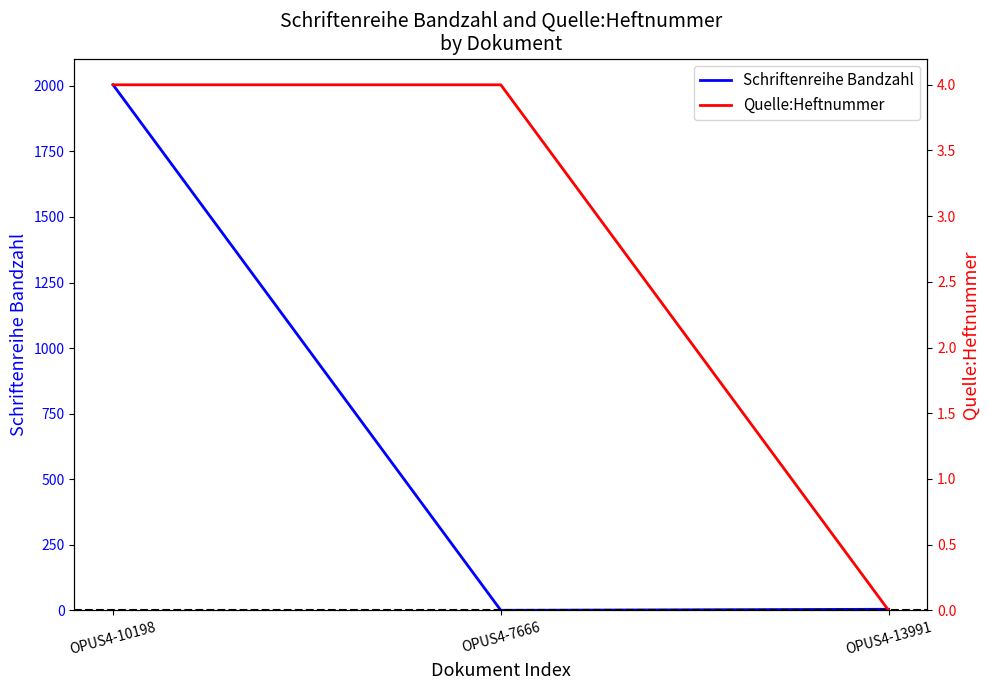

Where is Schriftenreihe Bandzahl nearest to the value 1002?

OPUS4-13991